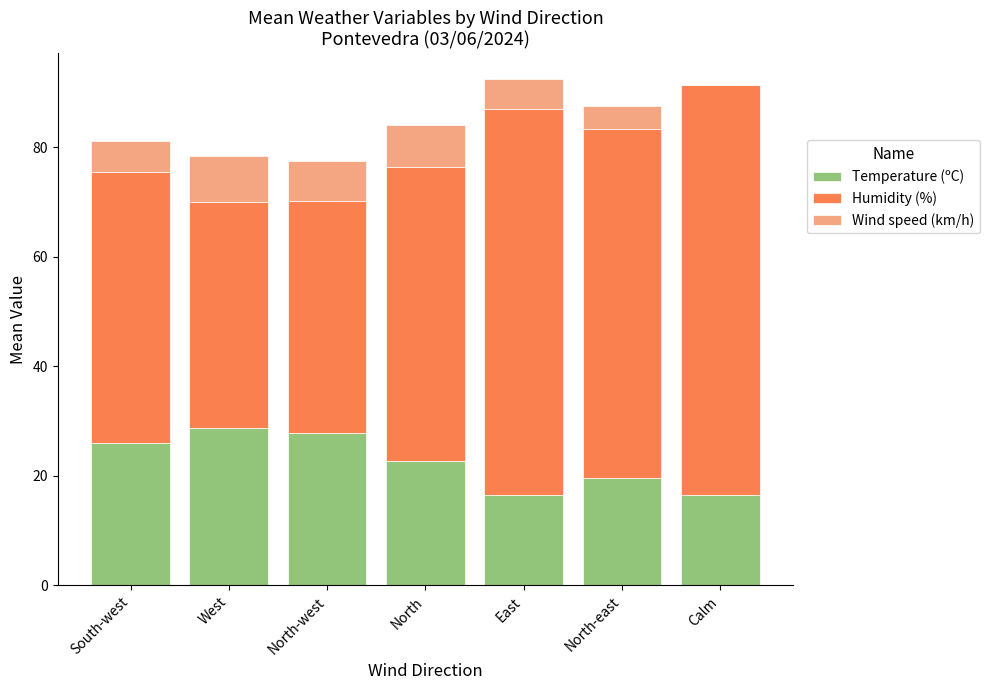

Count the number of data series in this chart.

3